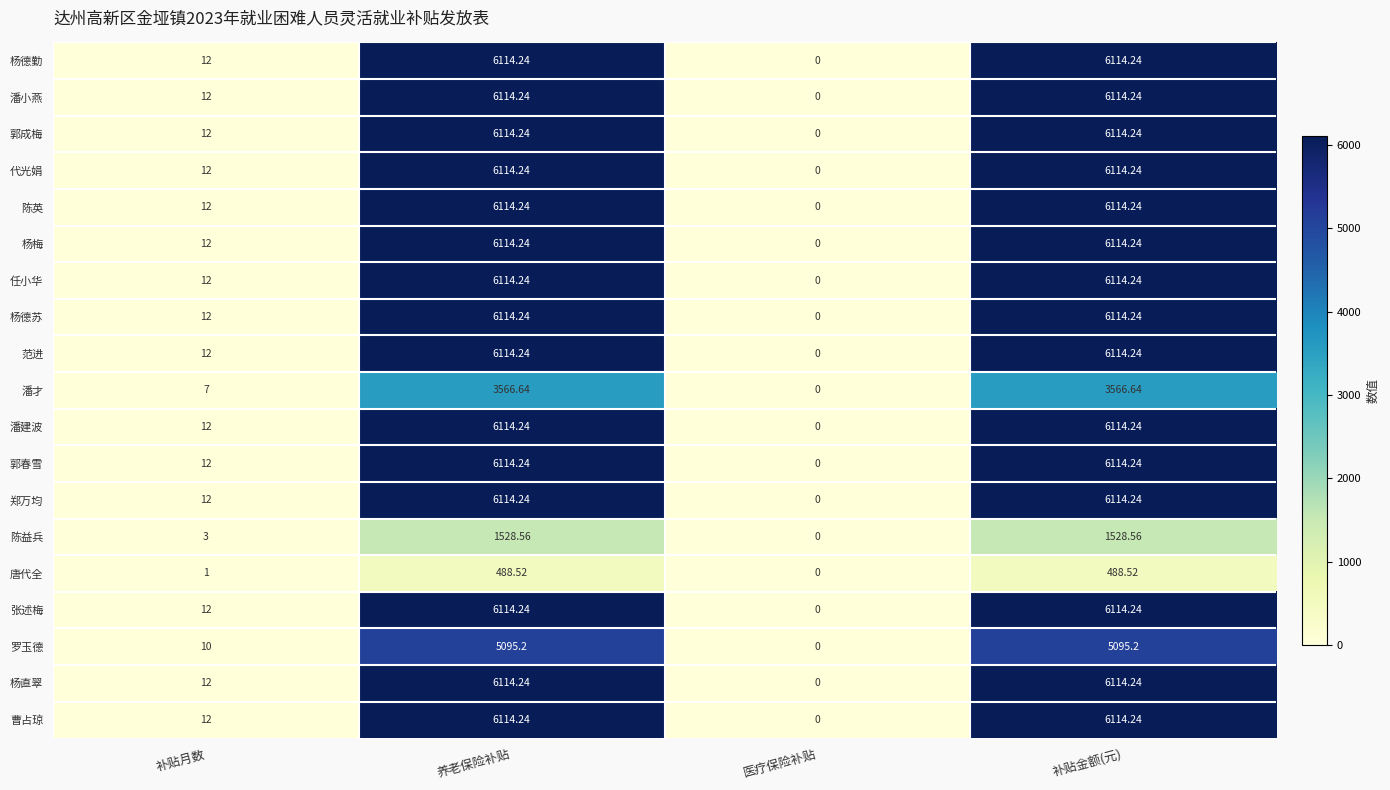

At which label is 杨直翠 closest to 3057?

补贴月数